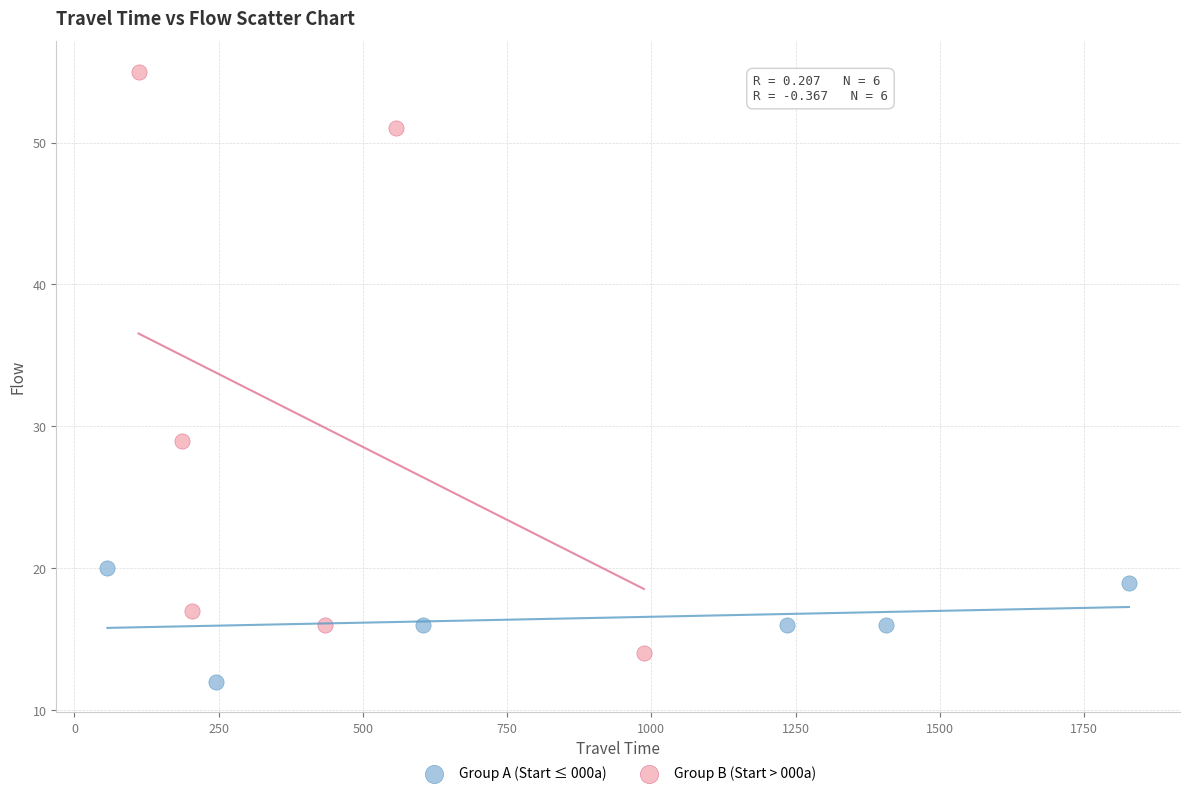

What are all the series names shown in the legend?

Group A (Start ≤ 000a), Group B (Start > 000a)